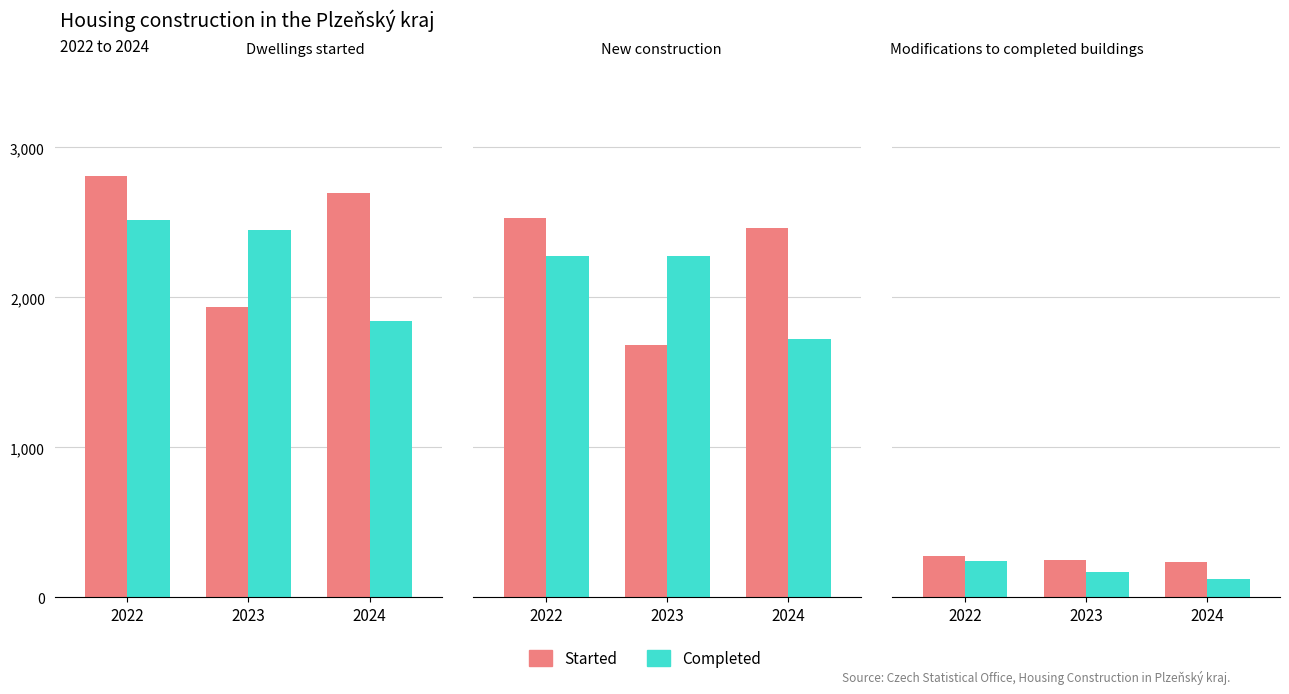

What is the lowest value of the Started series?

233